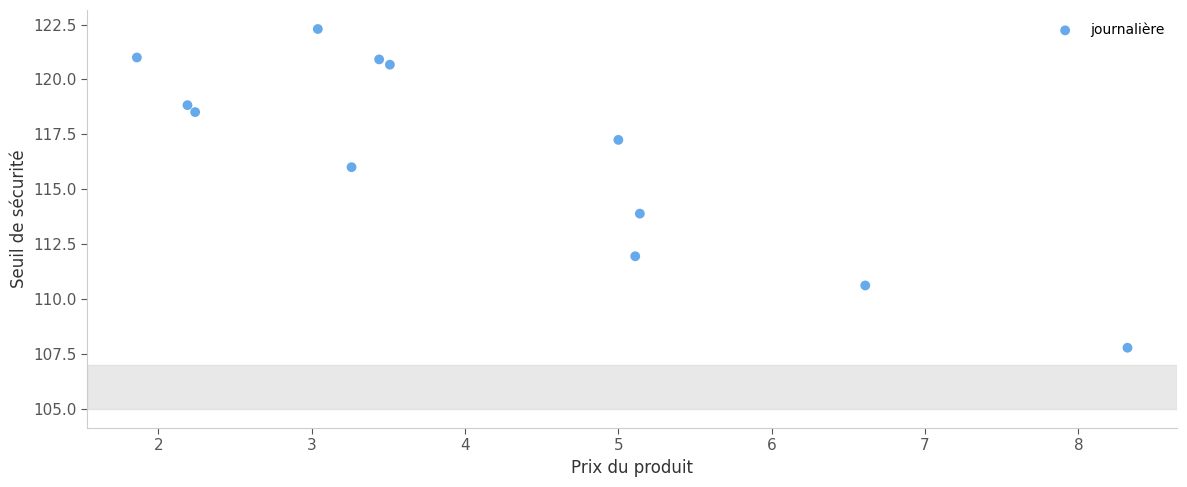

What is the range of Y values (max minus min)?

14.5